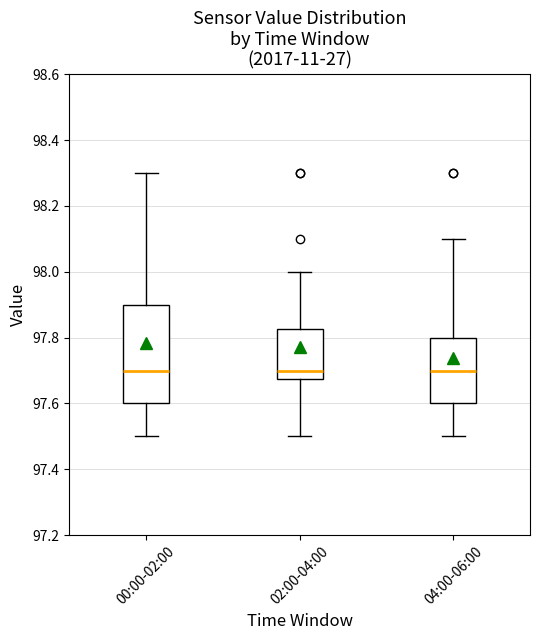

Where does the upper whisker of the box for 02:00-04:00 end on the y-axis? The values are not printed on the chart, so give them approximately, as read against the axis.

98.00